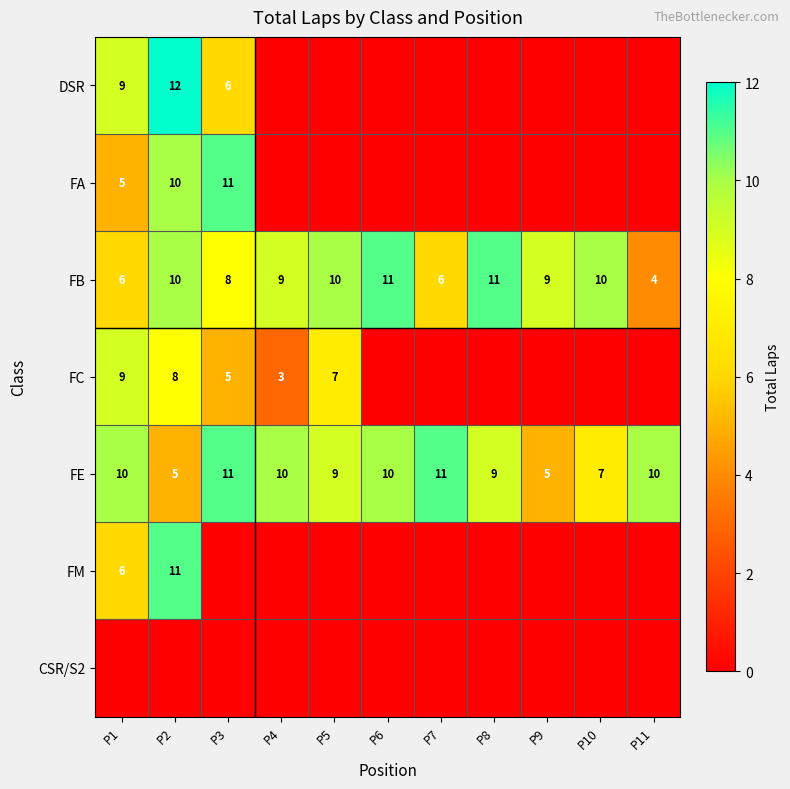

What is the spread (max minus min) of values at P10?

10